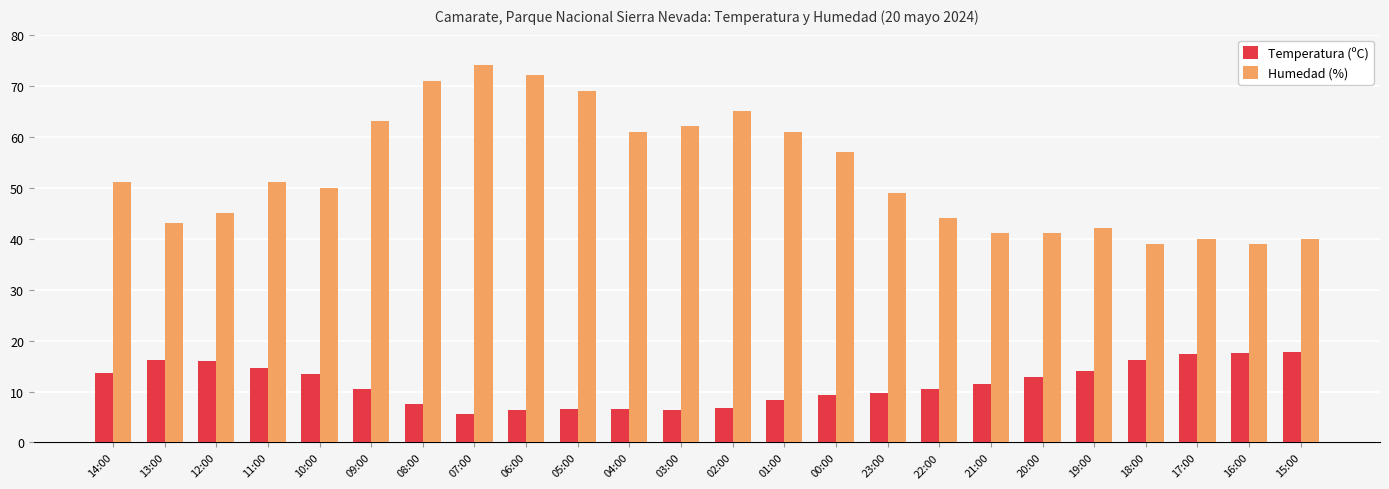

What is the maximum value for Temperatura (ºC)?

17.8